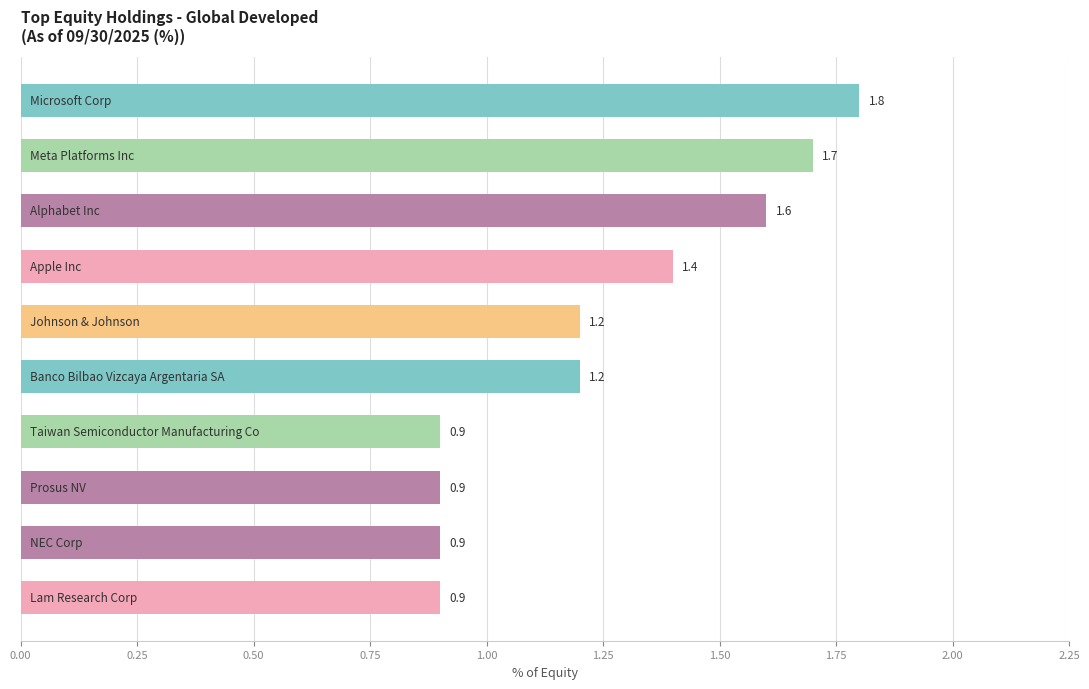

How many values are between 0 and 1?

4